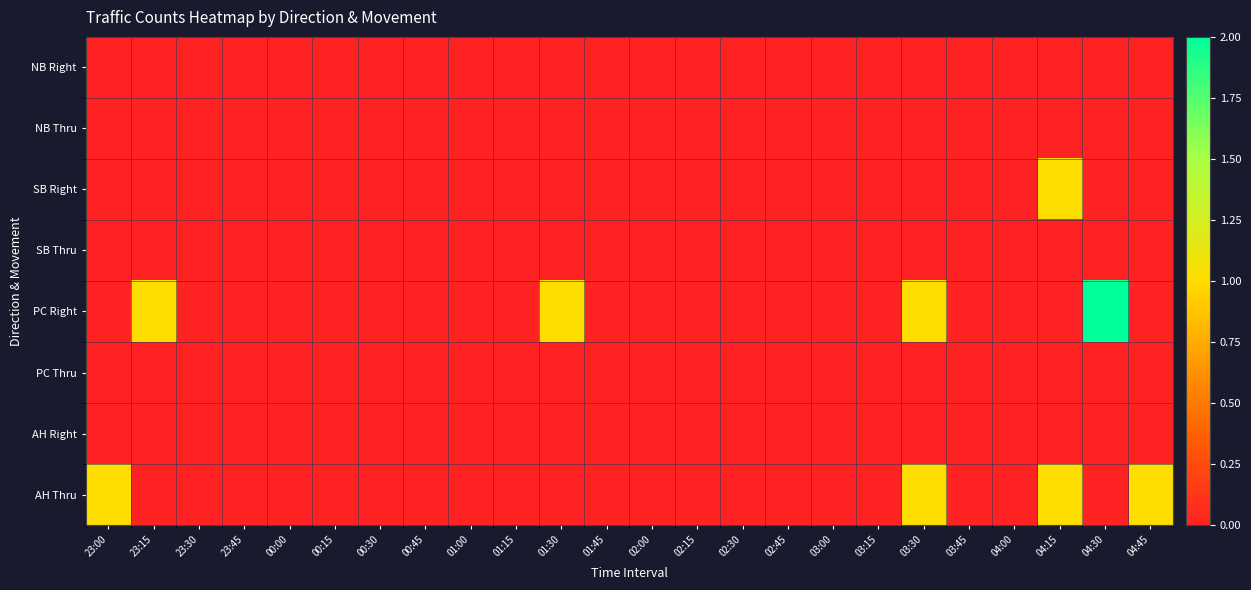

Between 23:30 and 04:00, which is larger?

23:30